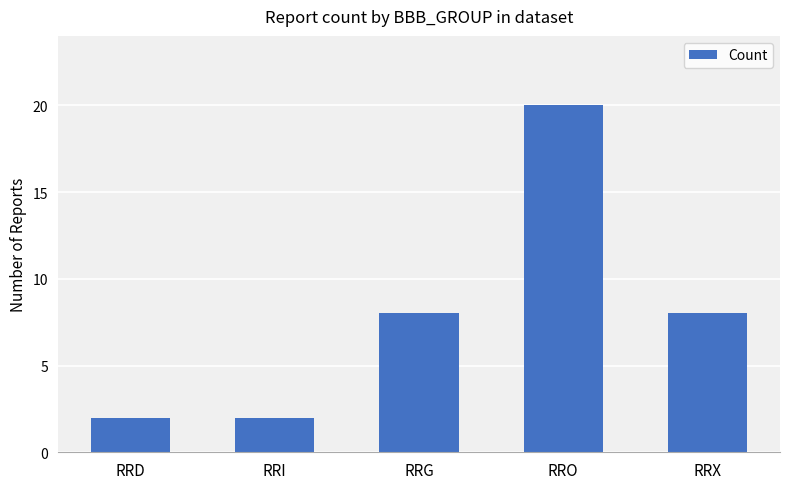

What is the value of the 4th bar from the left?

20